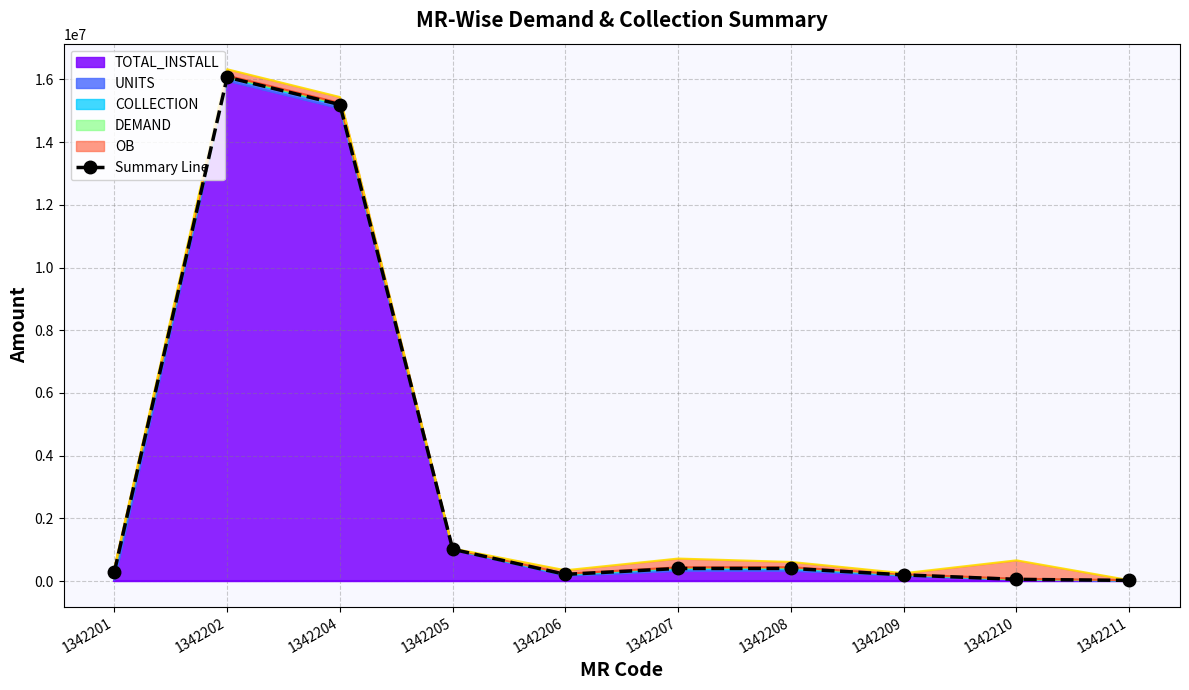

Reading left to right, list all the values displayed in this chart.

1342201=299779.0	1342202=16069660.6	1342204=15197142.7	1342205=1012866.7	1342206=211244.6	1342207=400390.7	1342208=401831.2	1342209=195433.0	1342210=52402.0	1342211=19582.7